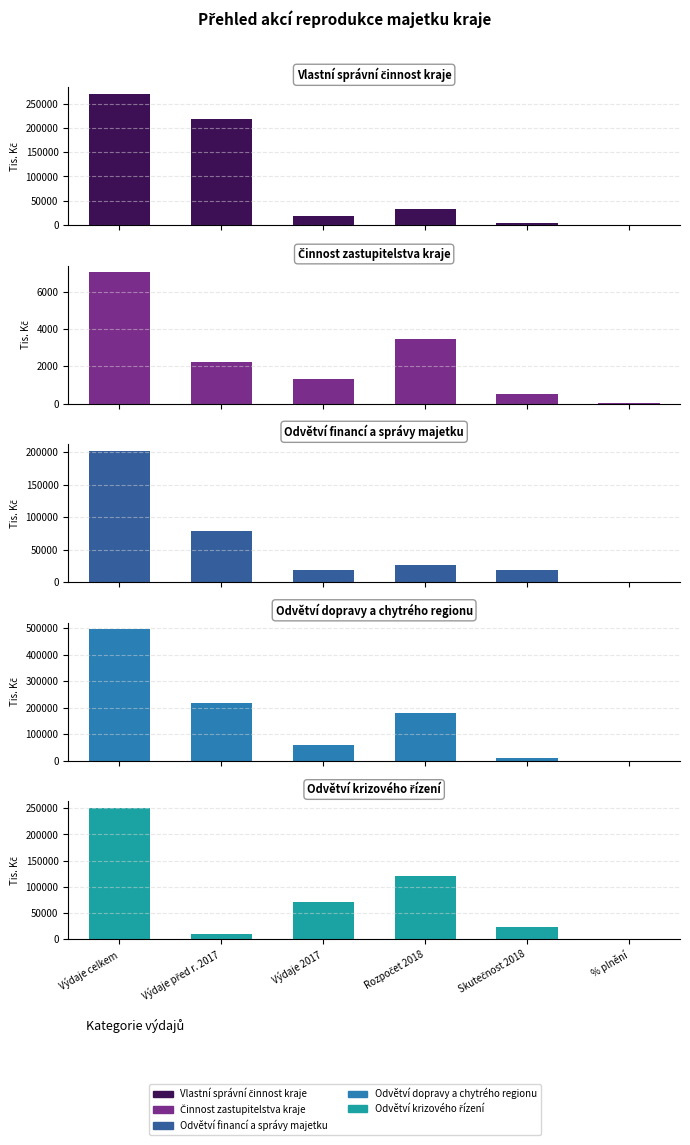

Where is Činnost zastupitelstva kraje nearest to the value 3521?

Rozpočet 2018